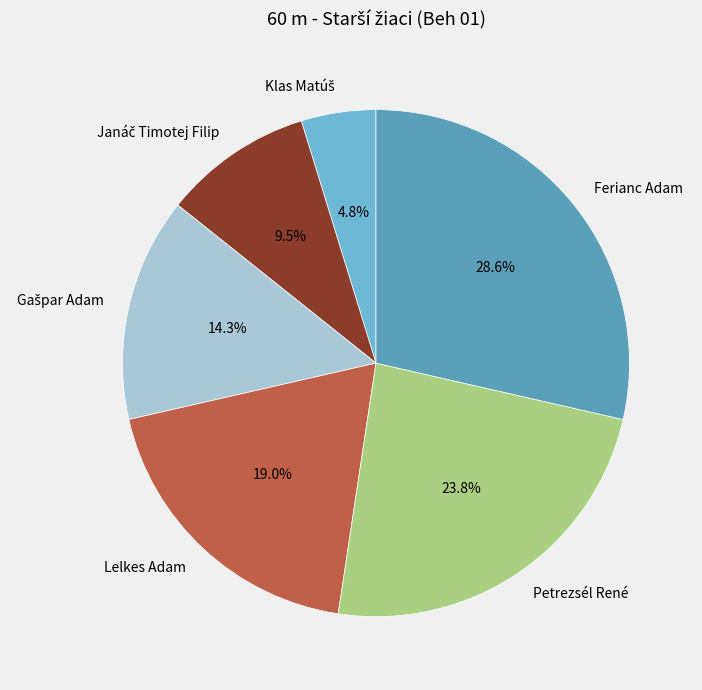

What percentage is NOT represented by Lelkes Adam?

81.0%